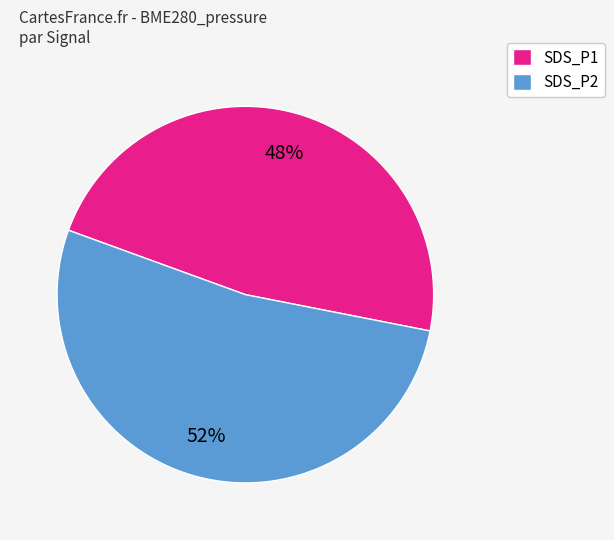

Is the sum of SDS_P2 and SDS_P1 greater than half?

Yes